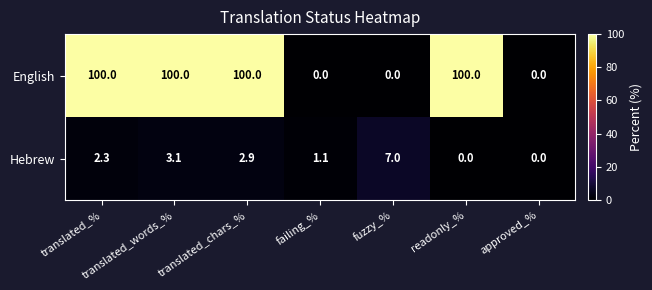

Which series has the largest range (max minus min)?

English